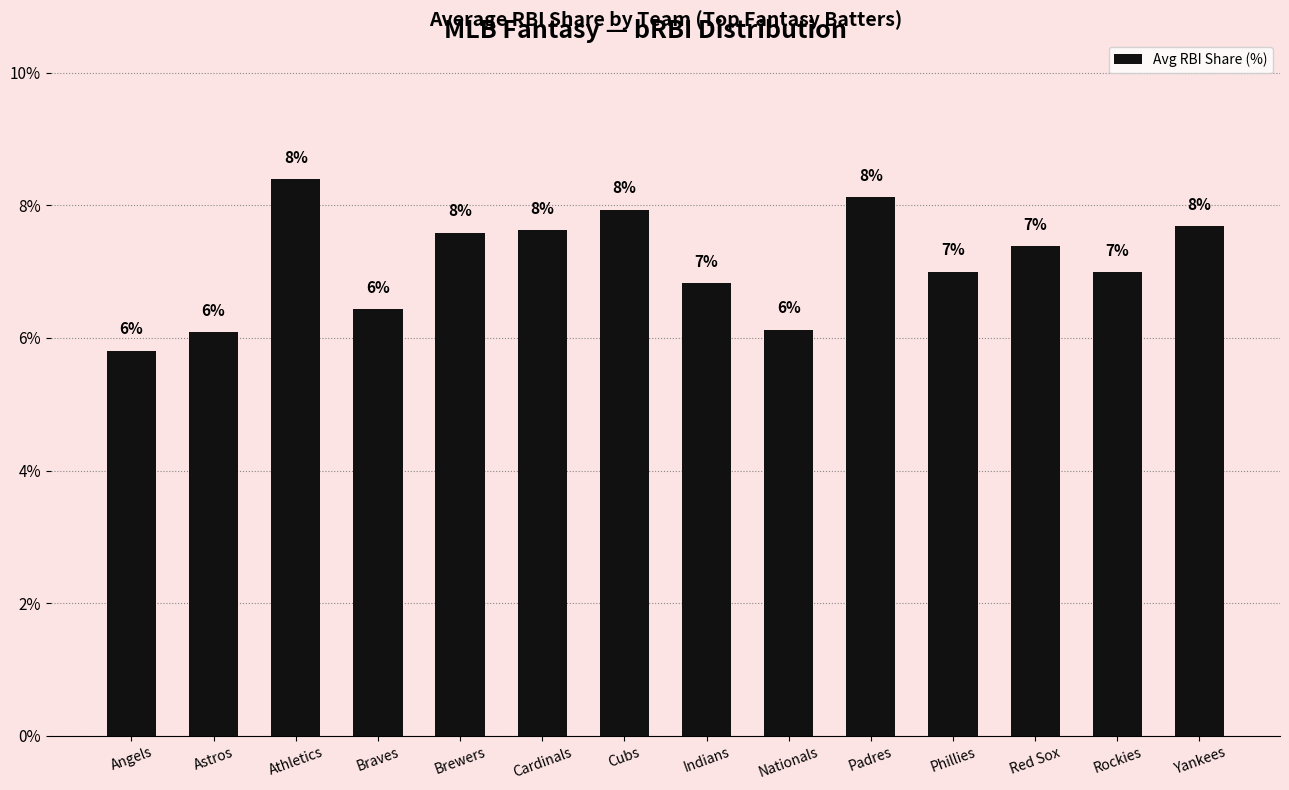

What is the change in value from Angels to Brewers?

+1.8